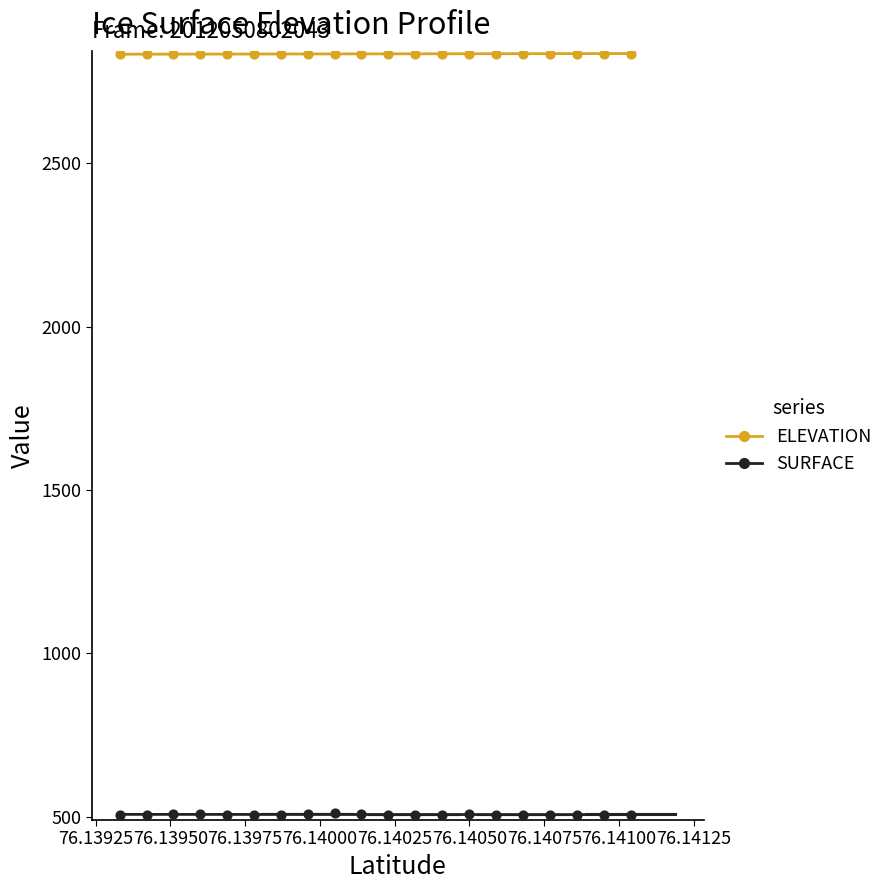

Across all data points, what is the range of Y values (max minus min)?

2330.0